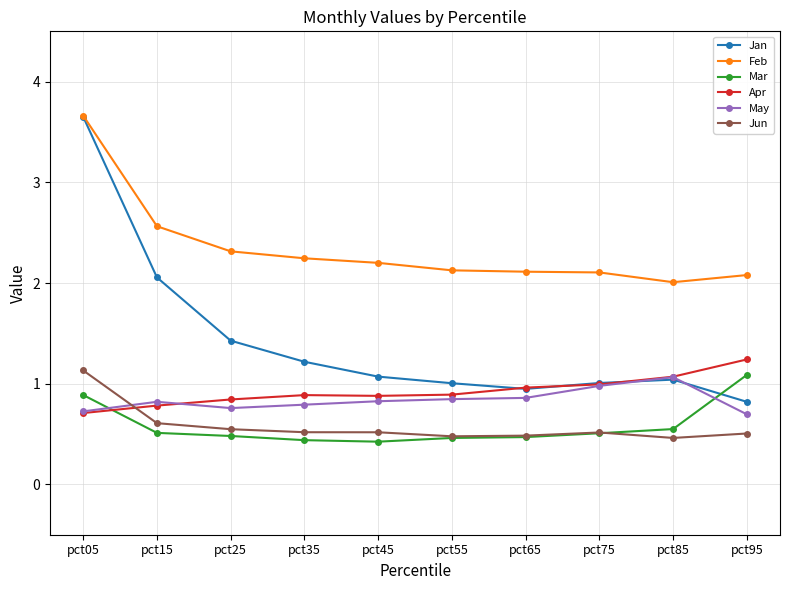

What is the difference between the highest and lowest values at pct65?

1.6